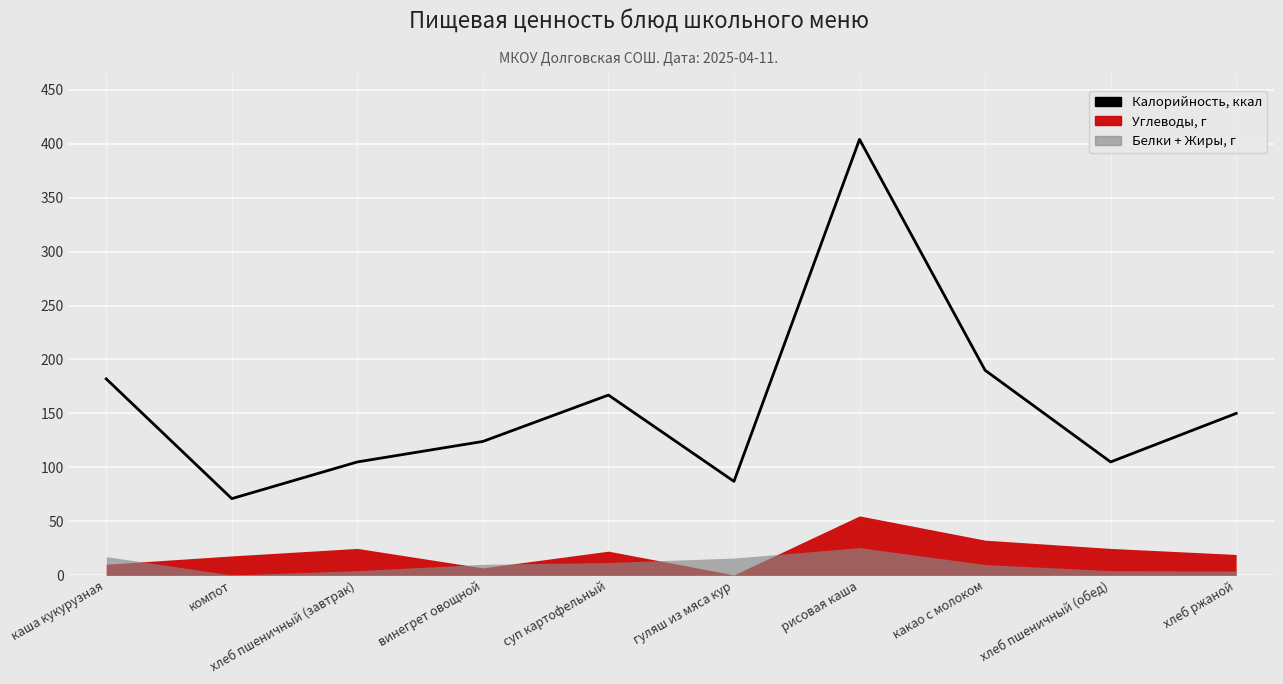

At which label is the value closest to 237?

какао с молоком